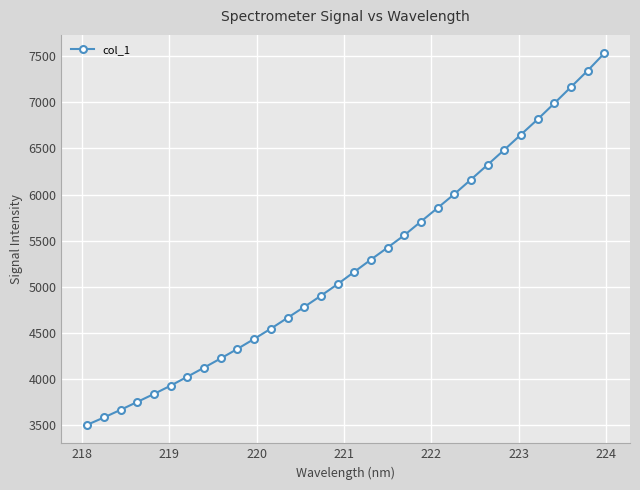

What is the difference between the maximum and second lowest values?

3942.2